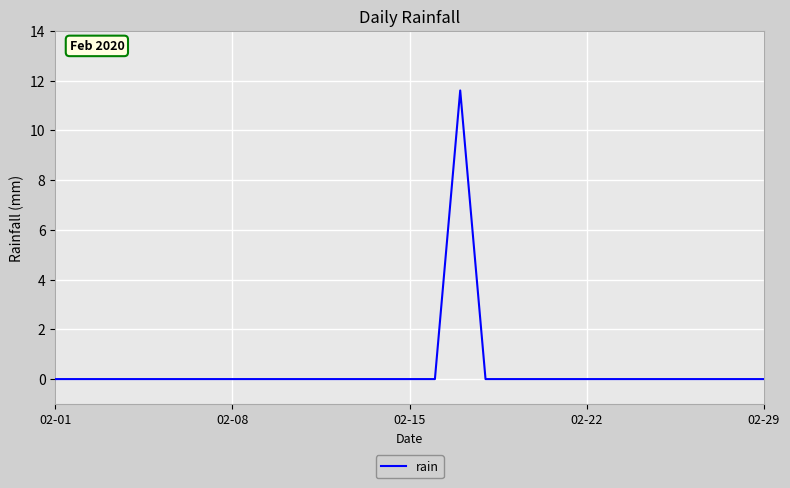

What is the difference between the maximum and minimum values?

11.6